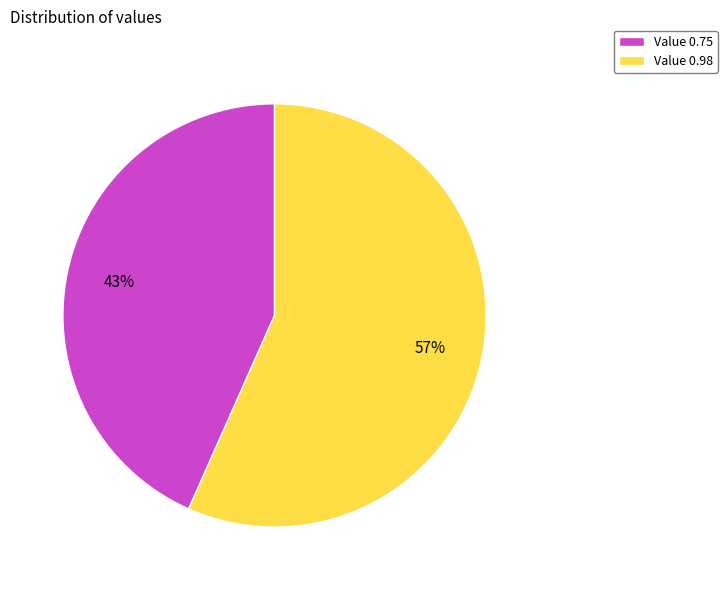

How many segments does this pie chart have?

2